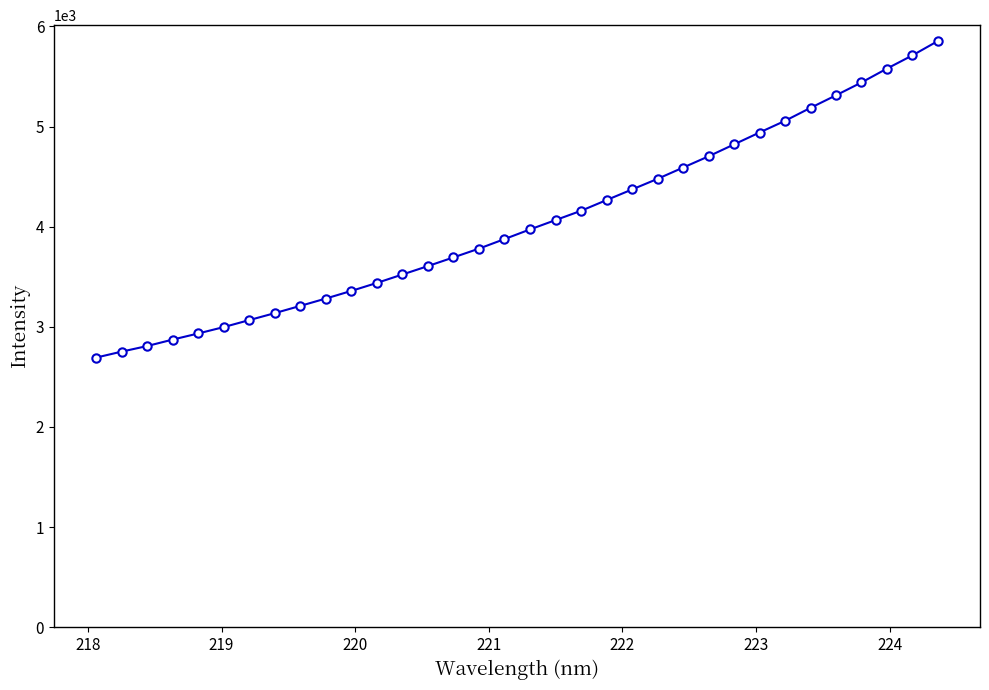

What is the greatest value displayed?

5853.6